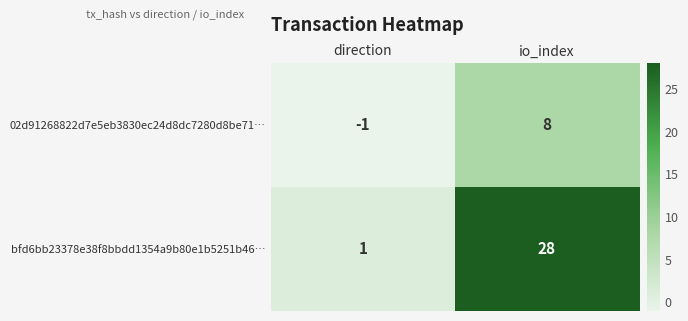

What is the difference between the maximum and minimum values in the 02d91268822d7e5eb3830ec24d8dc7280d8be71… series?

9